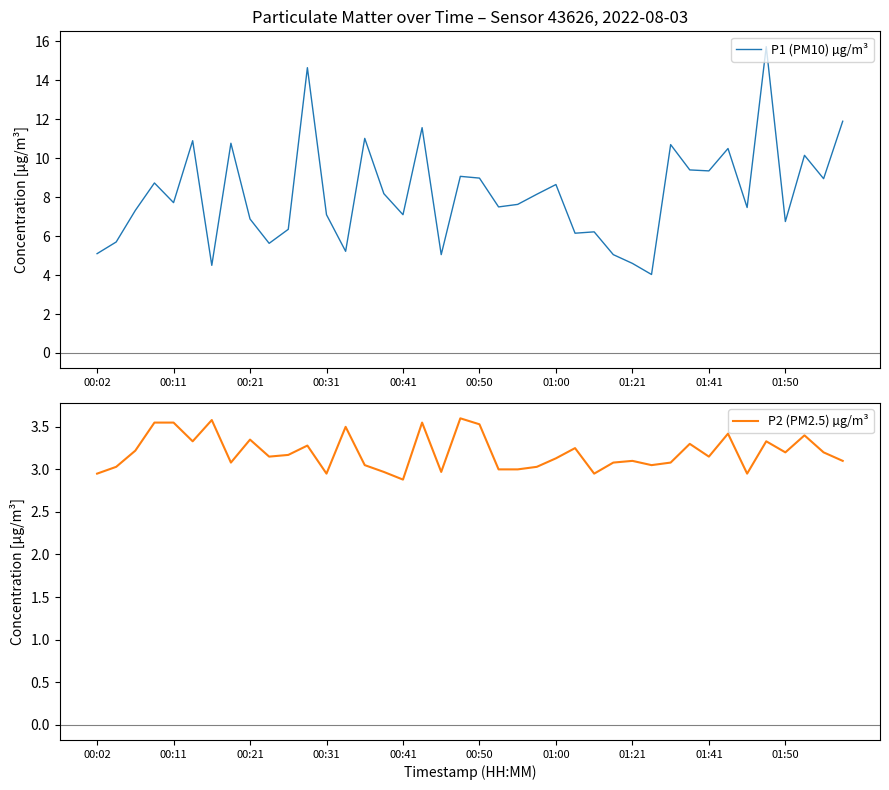

Rank the series by their maximum value, from lowest to highest.

P2 (PM2.5) µg/m³, P1 (PM10) µg/m³